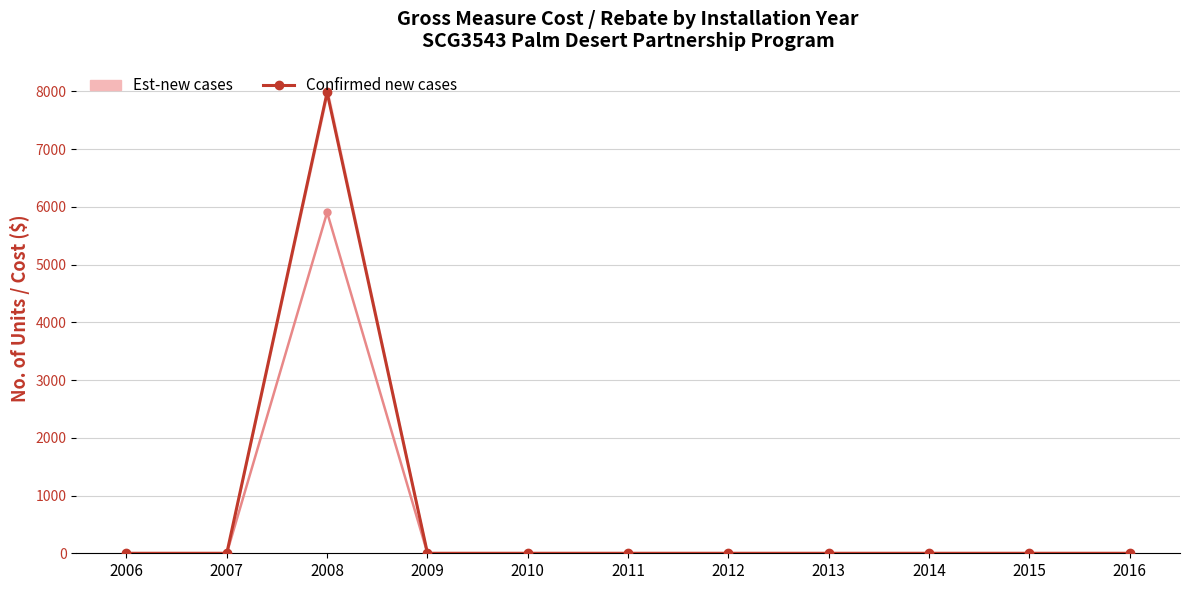

What is the value of the Confirmed new cases point at the 3rd from the left?

7980.7